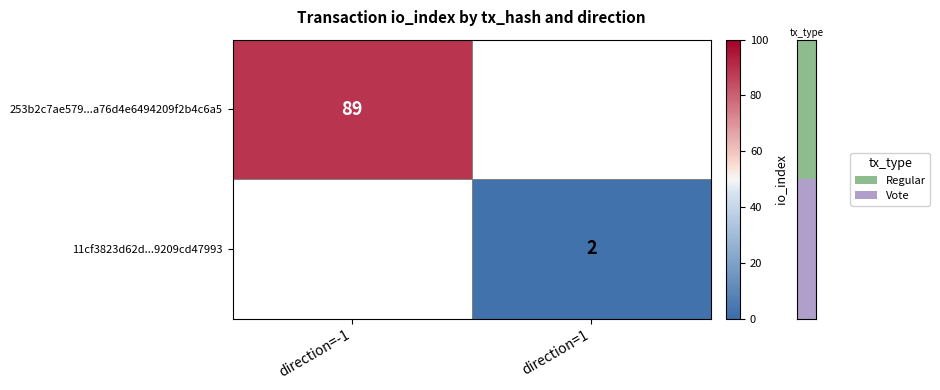

What is the smallest value displayed?

2.0